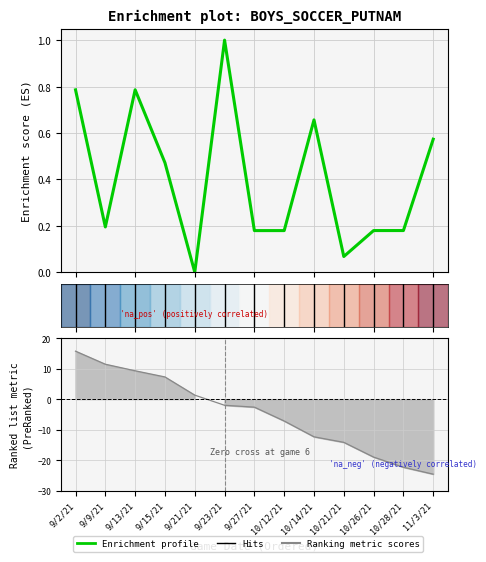

What is the label of the 4th point from the left?

9/15/21